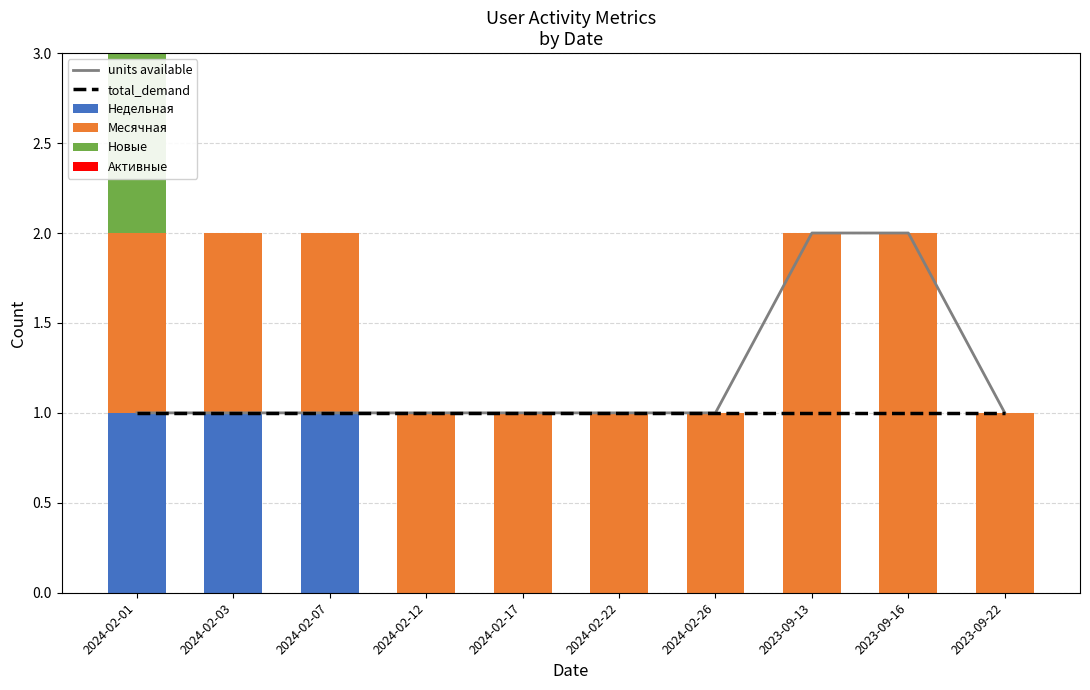

Reading left to right, extract all data points from this chart.

units available: 2024-02-01=1	2024-02-03=1	2024-02-07=1	2024-02-12=1	2024-02-17=1	2024-02-22=1	2024-02-26=1	2023-09-13=2	2023-09-16=2	2023-09-22=1
total_demand: 2024-02-01=1	2024-02-03=1	2024-02-07=1	2024-02-12=1	2024-02-17=1	2024-02-22=1	2024-02-26=1	2023-09-13=1	2023-09-16=1	2023-09-22=1
Недельная: 2024-02-01=1	2024-02-03=1	2024-02-07=1	2024-02-12=0	2024-02-17=0	2024-02-22=0	2024-02-26=0	2023-09-13=0	2023-09-16=0	2023-09-22=0
Месячная: 2024-02-01=1	2024-02-03=1	2024-02-07=1	2024-02-12=1	2024-02-17=1	2024-02-22=1	2024-02-26=1	2023-09-13=2	2023-09-16=2	2023-09-22=1
Новые: 2024-02-01=1	2024-02-03=0	2024-02-07=0	2024-02-12=0	2024-02-17=0	2024-02-22=0	2024-02-26=0	2023-09-13=0	2023-09-16=0	2023-09-22=0
Активные: 2024-02-01=0	2024-02-03=0	2024-02-07=0	2024-02-12=0	2024-02-17=0	2024-02-22=0	2024-02-26=0	2023-09-13=0	2023-09-16=0	2023-09-22=0